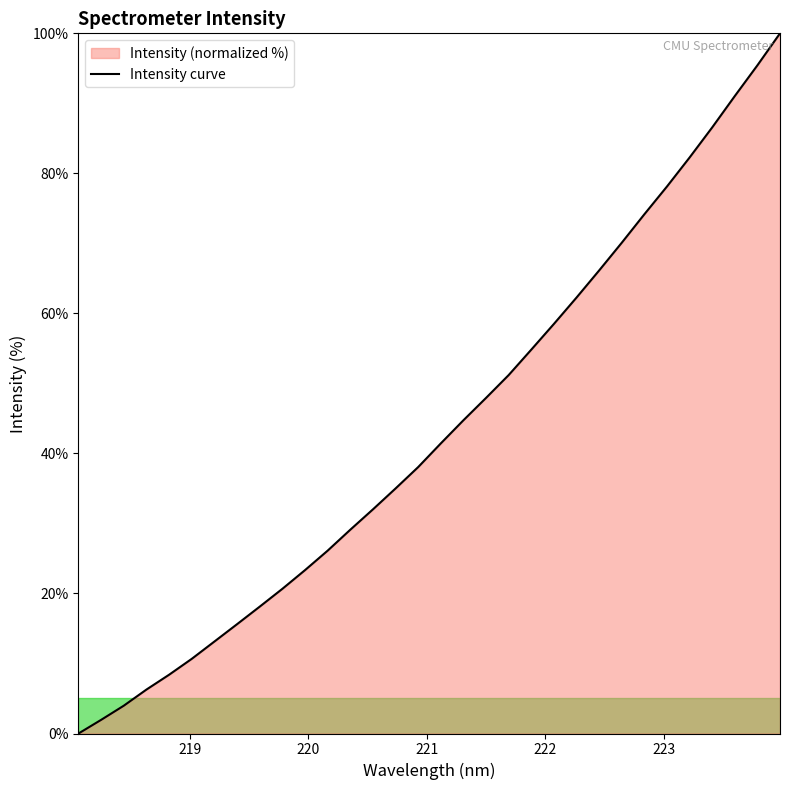

How many lines are shown in the chart?

1